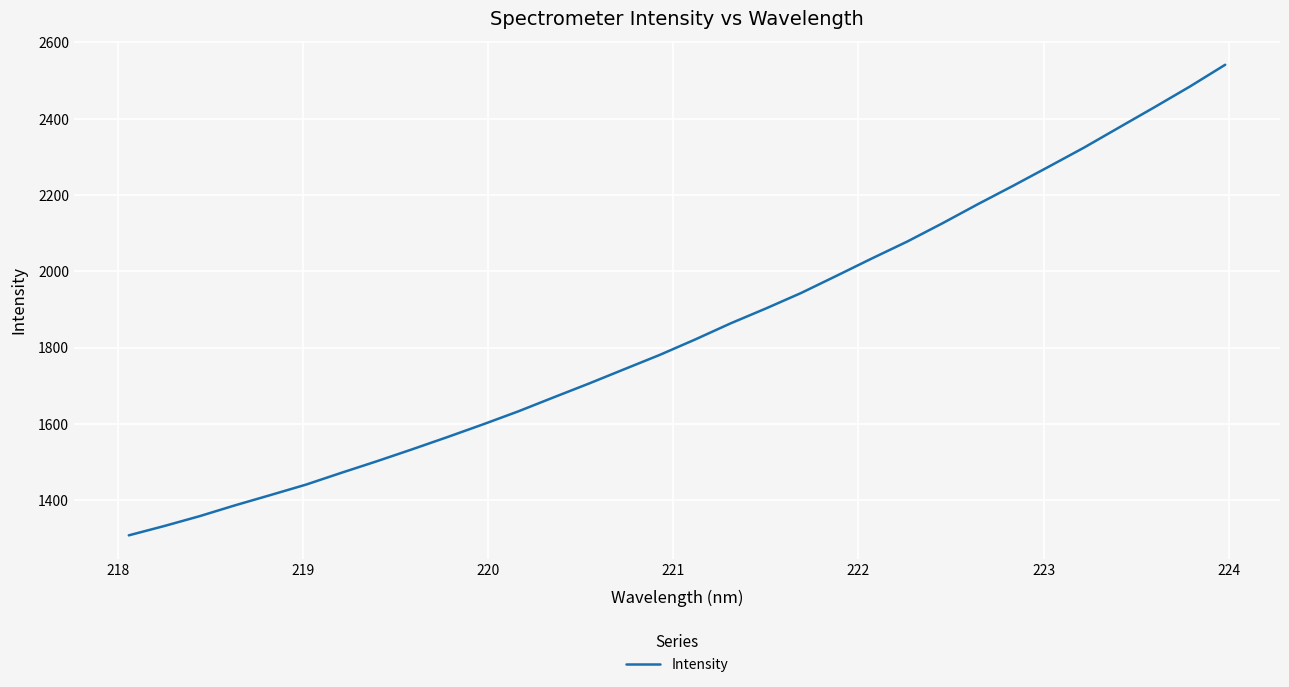

What is the maximum value shown in the chart?

2541.4